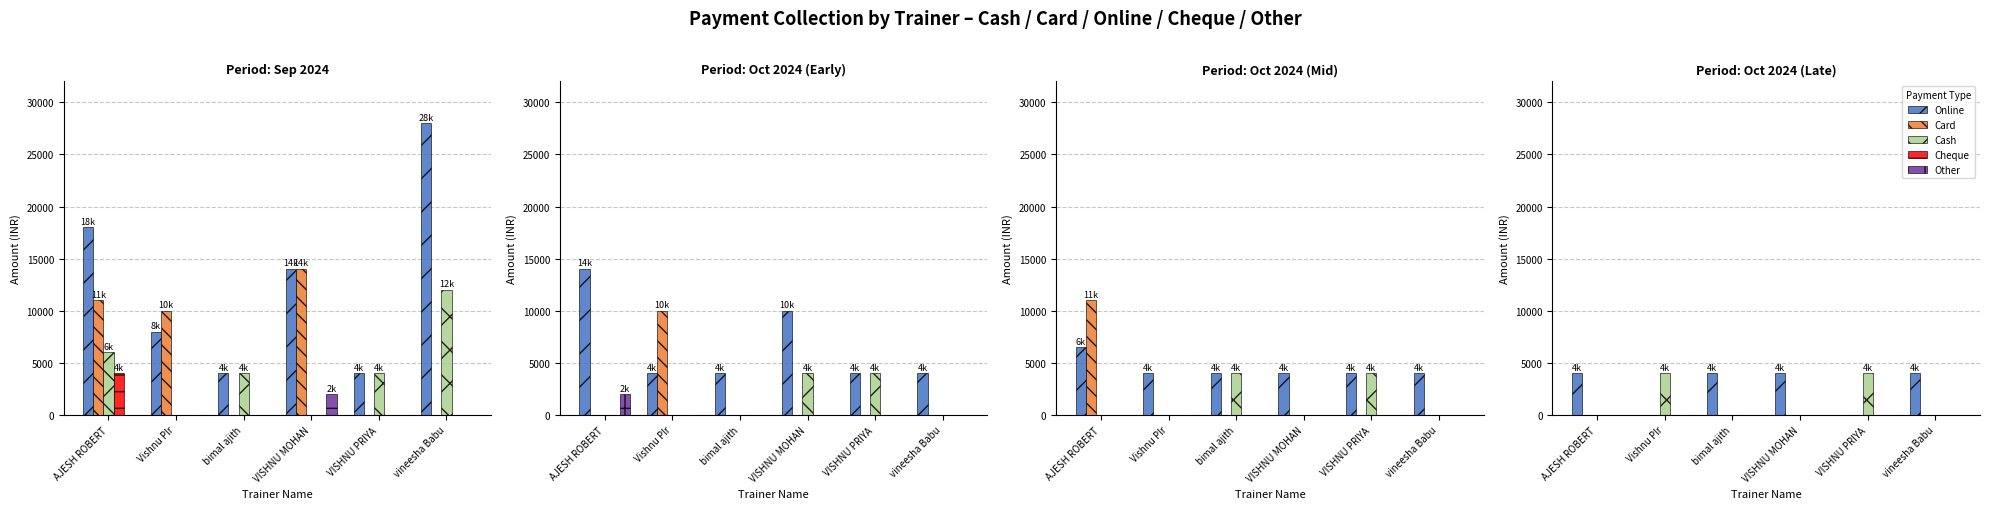

The Cash series shows -1543 at vineesha Babu. True or false?

False